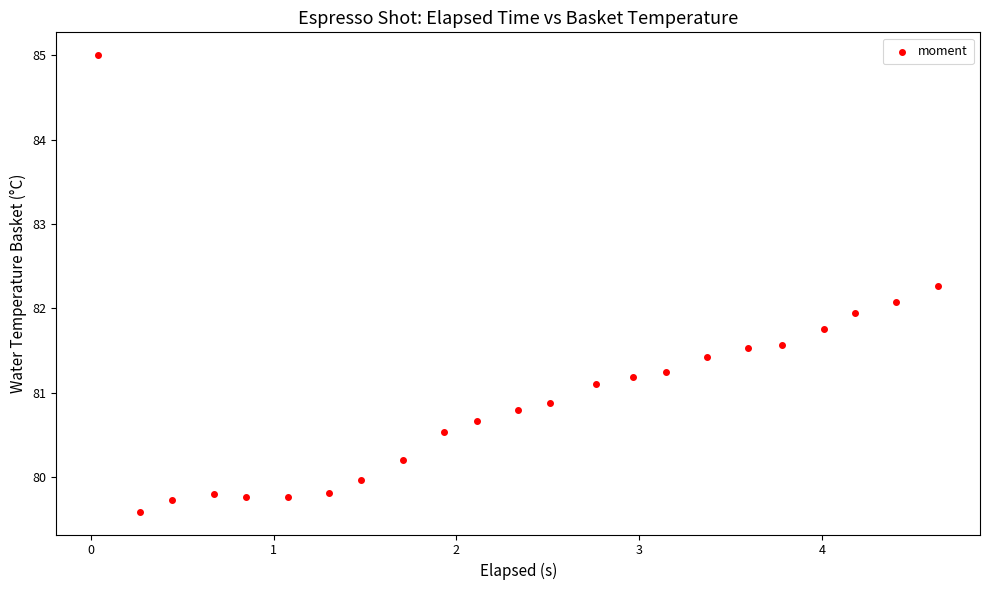

What is the range of X values (max minus min)?

4.6